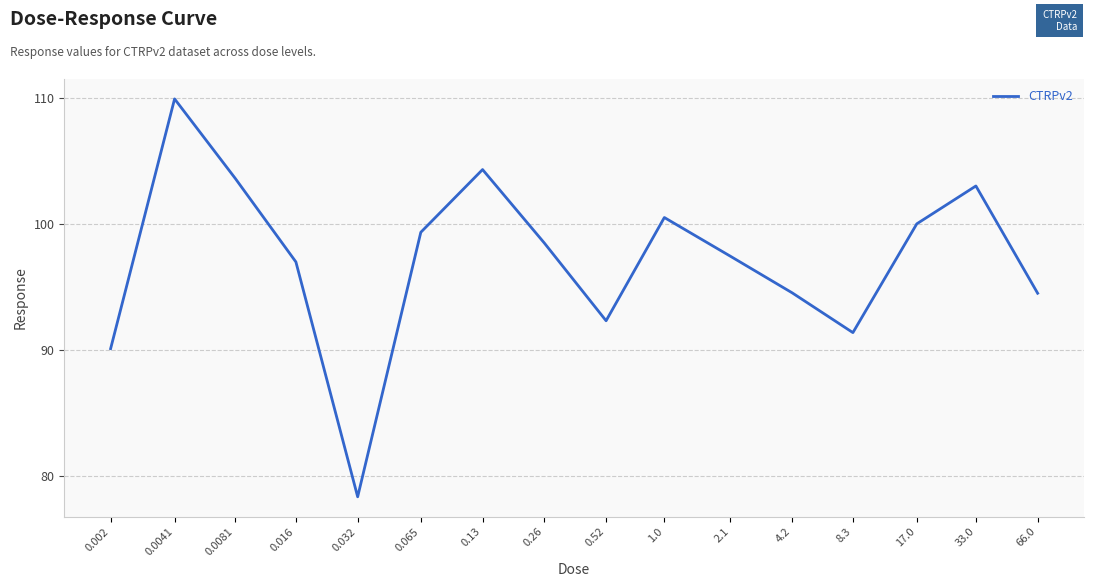

Which label corresponds to the smallest value in the chart?

0.032